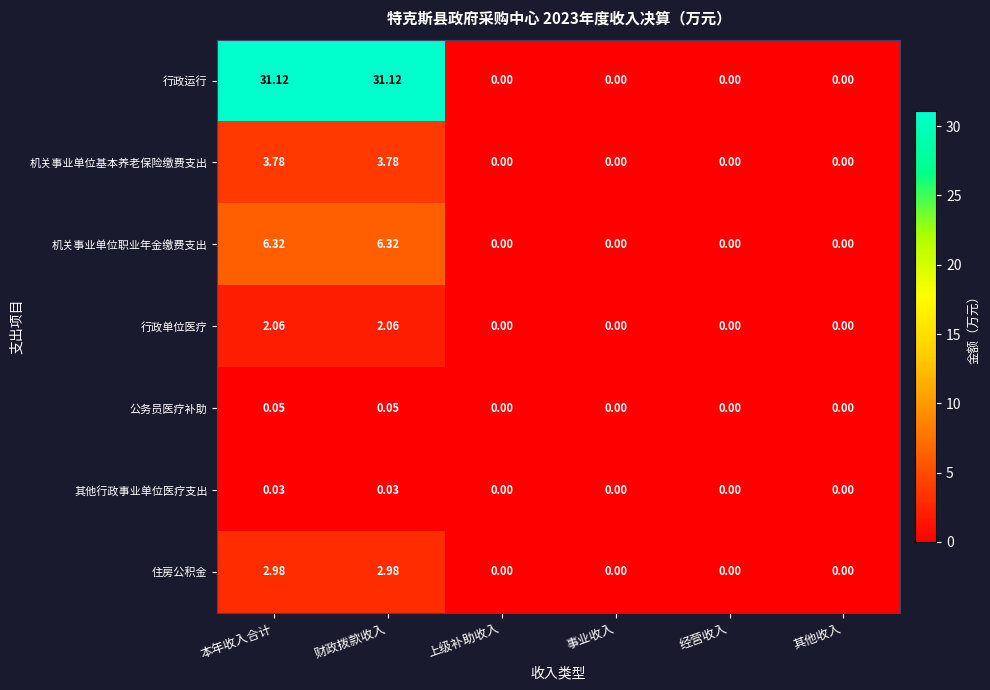

Which series has the largest range (max minus min)?

行政运行